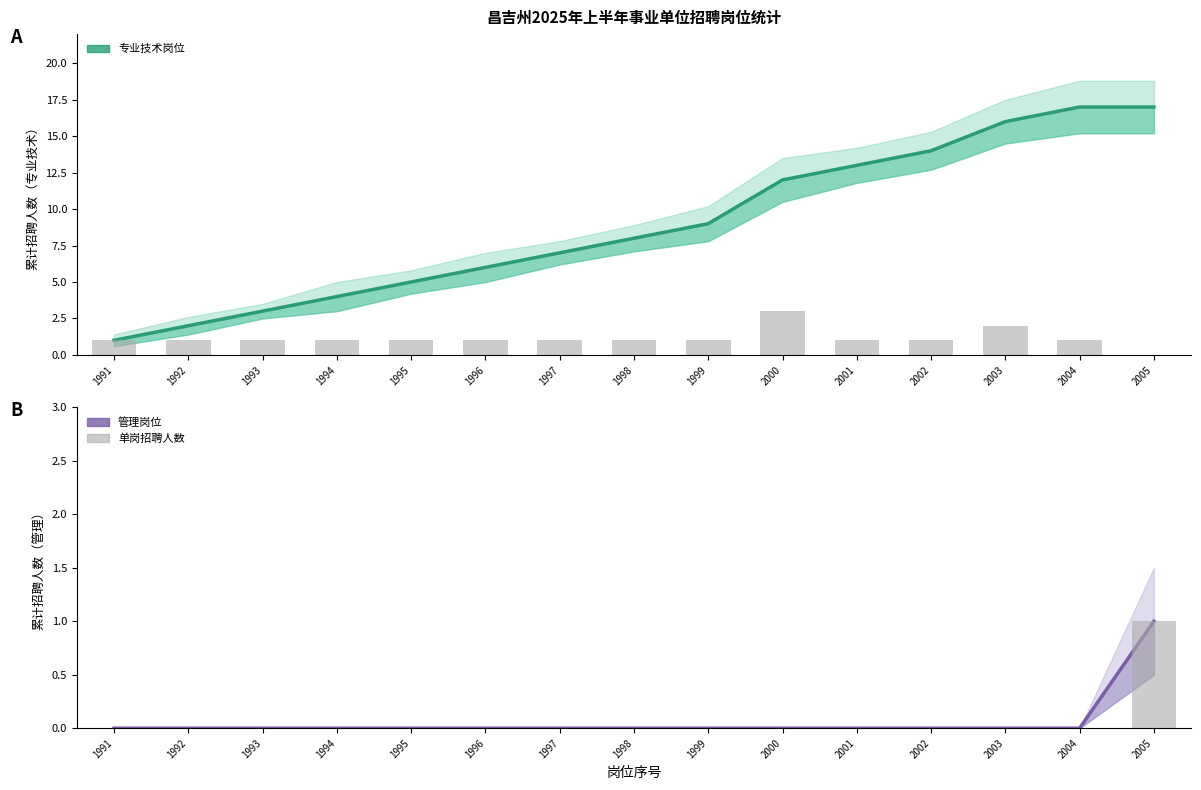

At which label is 管理岗位 closest to 0?

1991